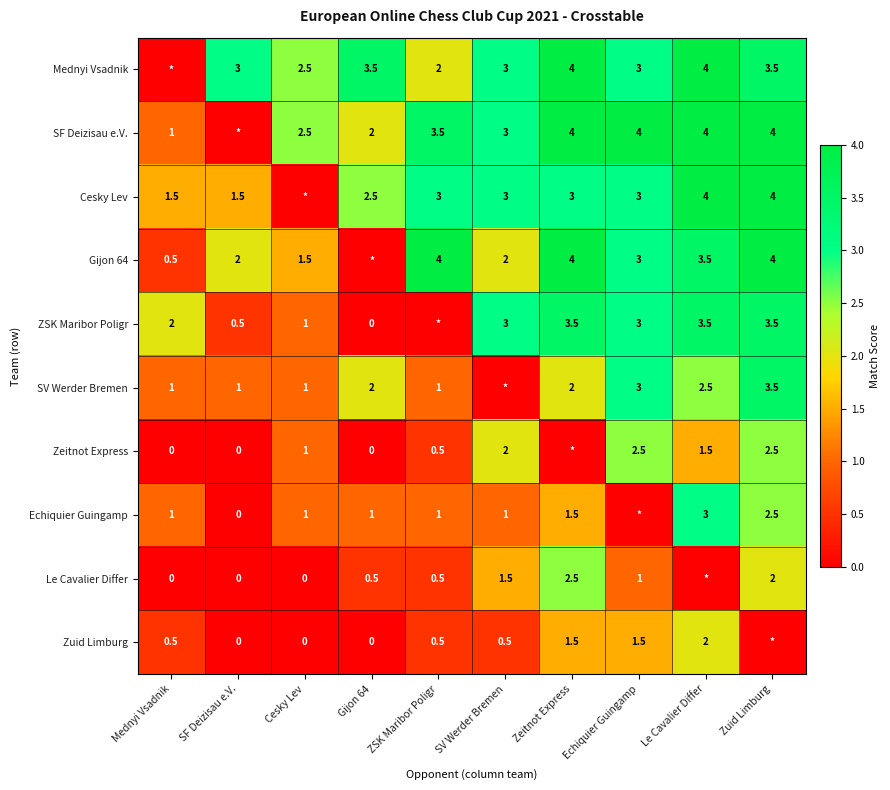

The value of SF Deizisau e.V. at Mednyi Vsadnik is 1.0. True or false?

True